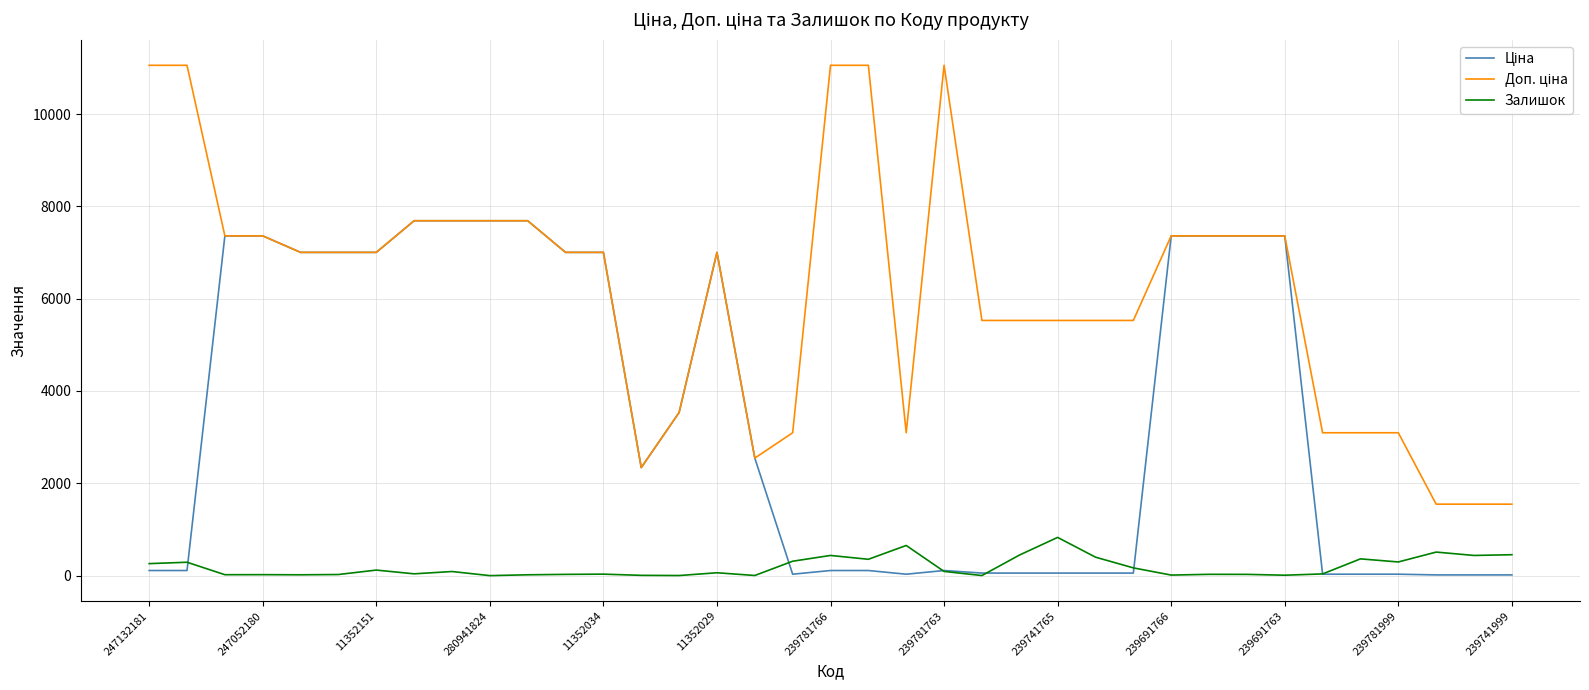

What is the greatest value displayed?

11055.0